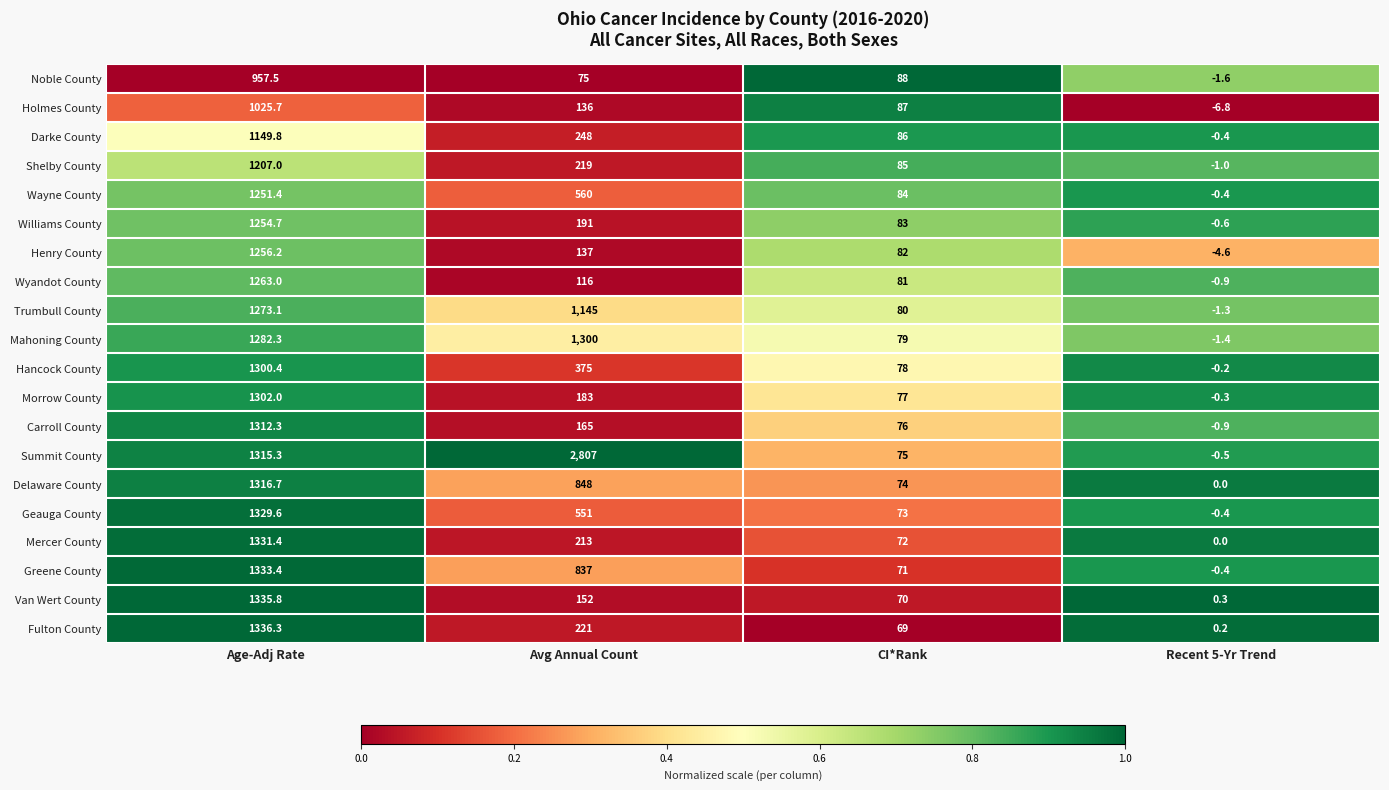

At Age-Adj Rate, list the series in order from smallest to largest.

Noble County, Holmes County, Darke County, Shelby County, Wayne County, Williams County, Henry County, Wyandot County, Trumbull County, Mahoning County, Hancock County, Morrow County, Carroll County, Summit County, Delaware County, Geauga County, Mercer County, Greene County, Van Wert County, Fulton County